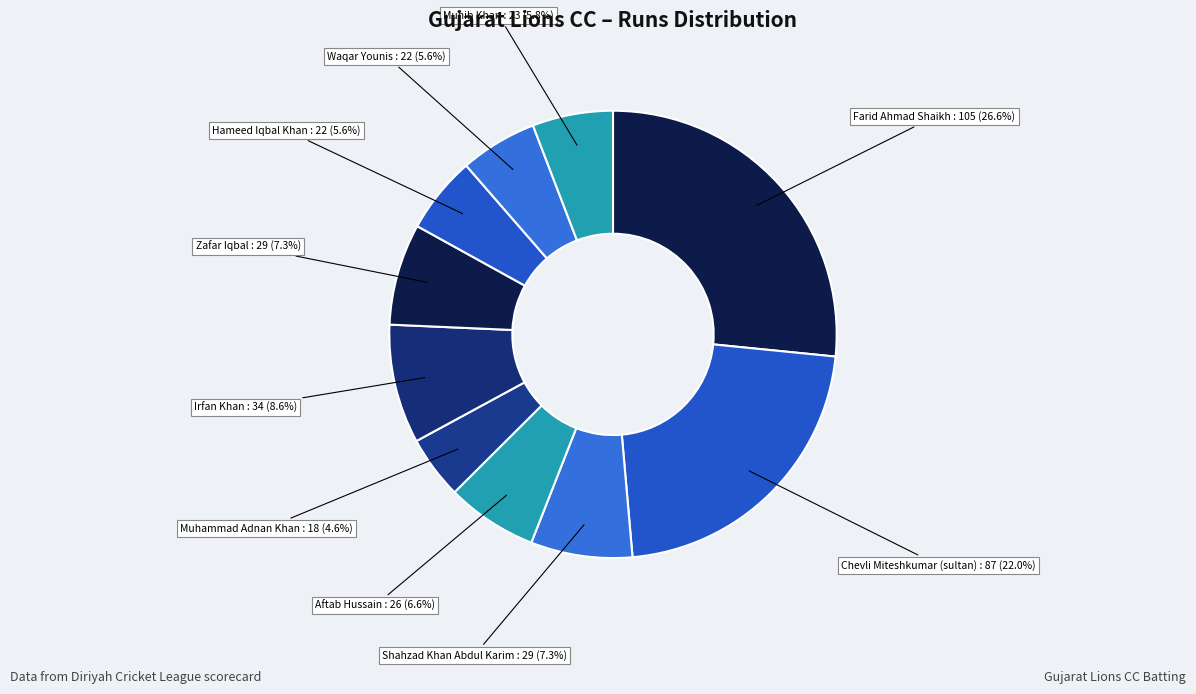

Which slice is the largest?

Farid Ahmad Shaikh